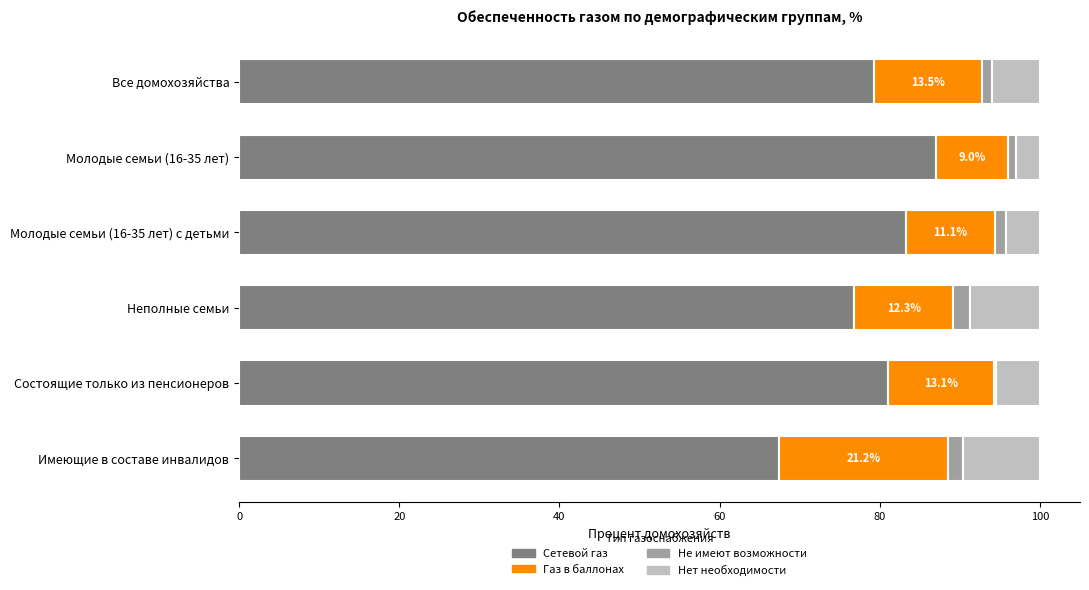

The Сетевой газ series shows 39.7 at Имеющие в составе инвалидов. True or false?

False